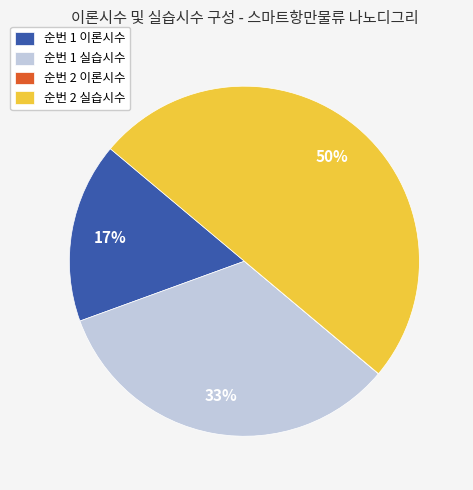

Does 순번 1 실습시수 account for over 50% of the chart?

No